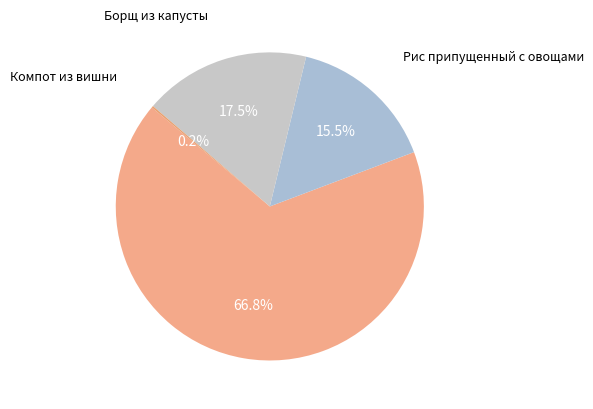

Rank the categories by value from lowest to highest.

Компот из вишни, Рис припущенный с овощами, Борщ из капусты, Купаты куриные